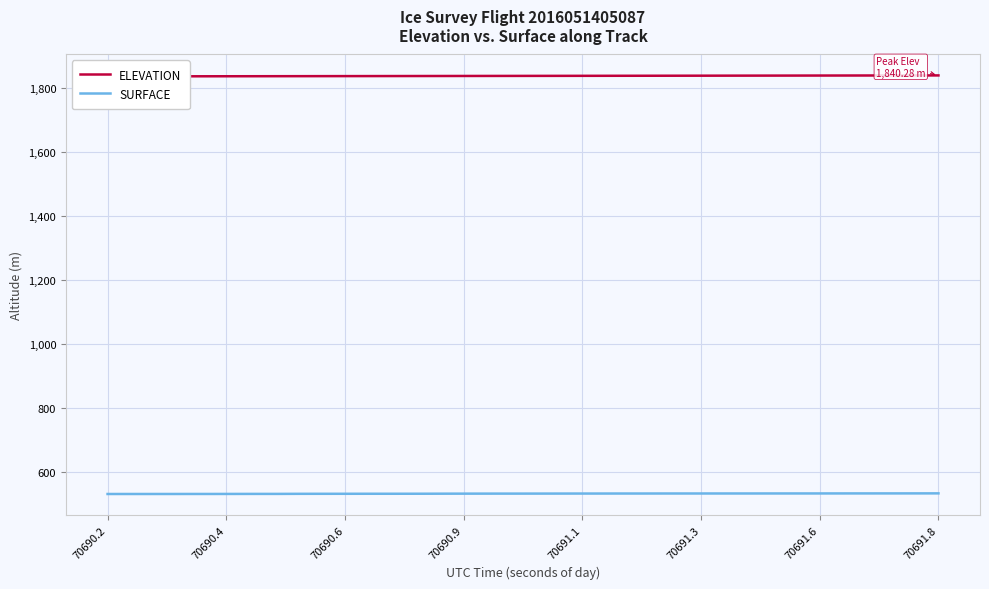

What are all the series names shown in the legend?

ELEVATION, SURFACE